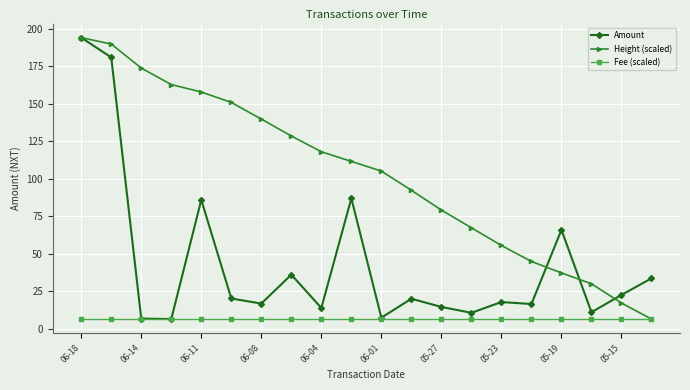

After their last crossing, which series has the higher values: Amount or Height (scaled)?

Amount